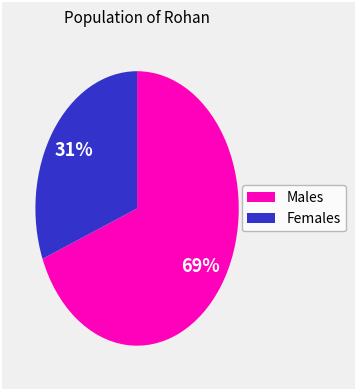

To the nearest percent, what is the average slice percentage?

50%